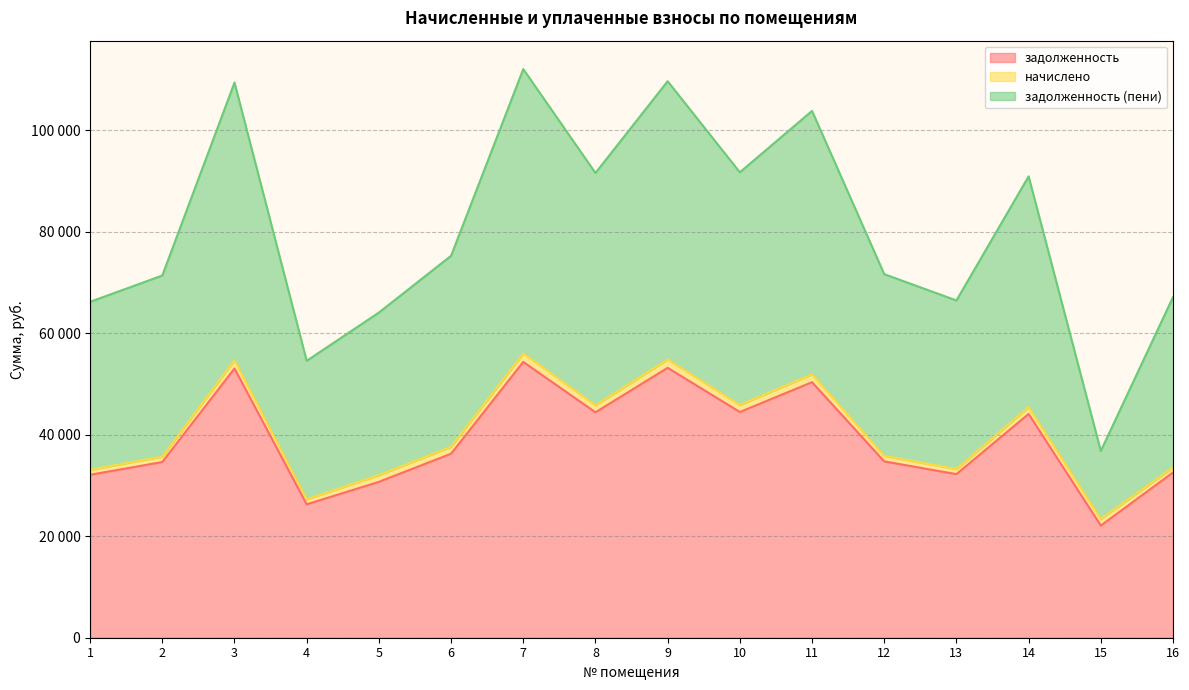

What is the spread (max minus min) of values at 13?

34230.0